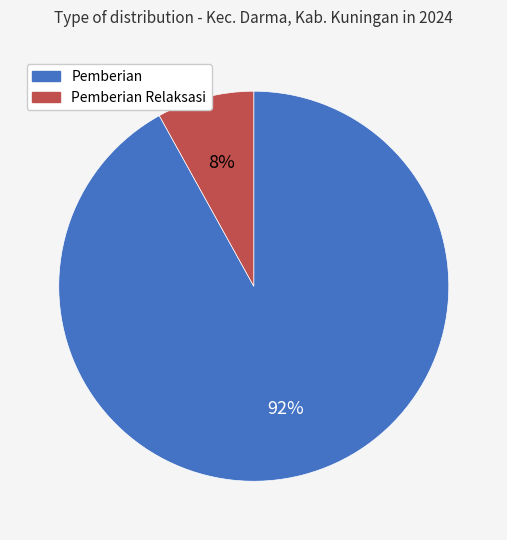

To the nearest percent, what is the difference between the largest and smallest slice percentages?

84%